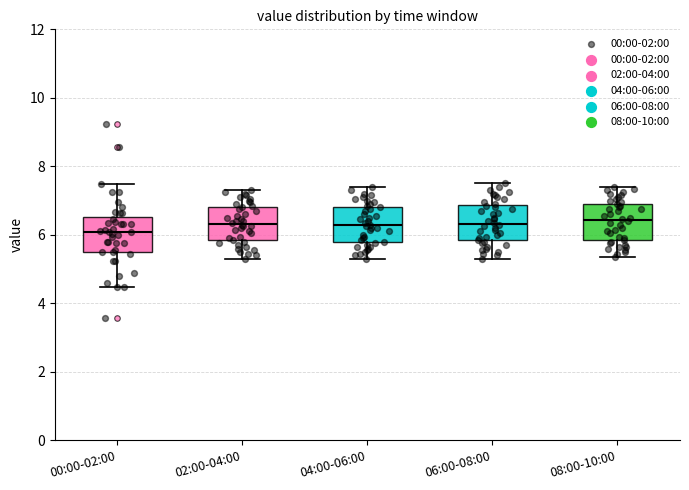

Reading left to right, read every box against the y-axis: the position of its median line, the range the box covers, and the ends of its whiskers. The values are not printed on the chart, so give them approximately, as read against the axis.

00:00-02:00: median 6.0, box 5.6 to 6.6, whiskers 4.4 to 7.4
02:00-04:00: median 6.4, box 5.8 to 6.8, whiskers 5.4 to 7.4
04:00-06:00: median 6.2, box 5.8 to 6.8, whiskers 5.4 to 7.4
06:00-08:00: median 6.4, box 5.8 to 6.8, whiskers 5.4 to 7.6
08:00-10:00: median 6.4, box 5.8 to 7.0, whiskers 5.4 to 7.4